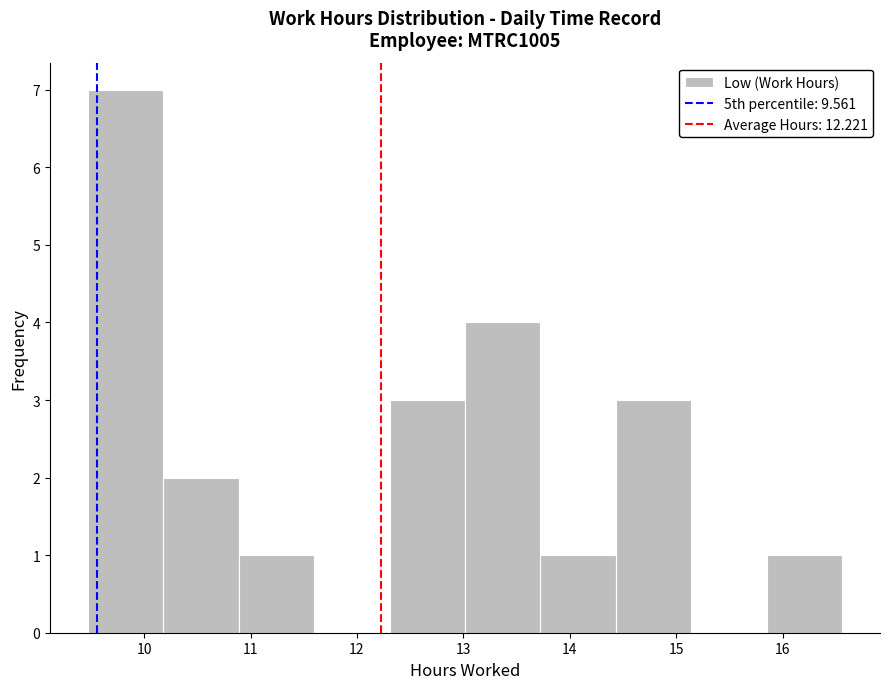

Which range on the x-axis has the tallest bar?

9.5 to 10.2